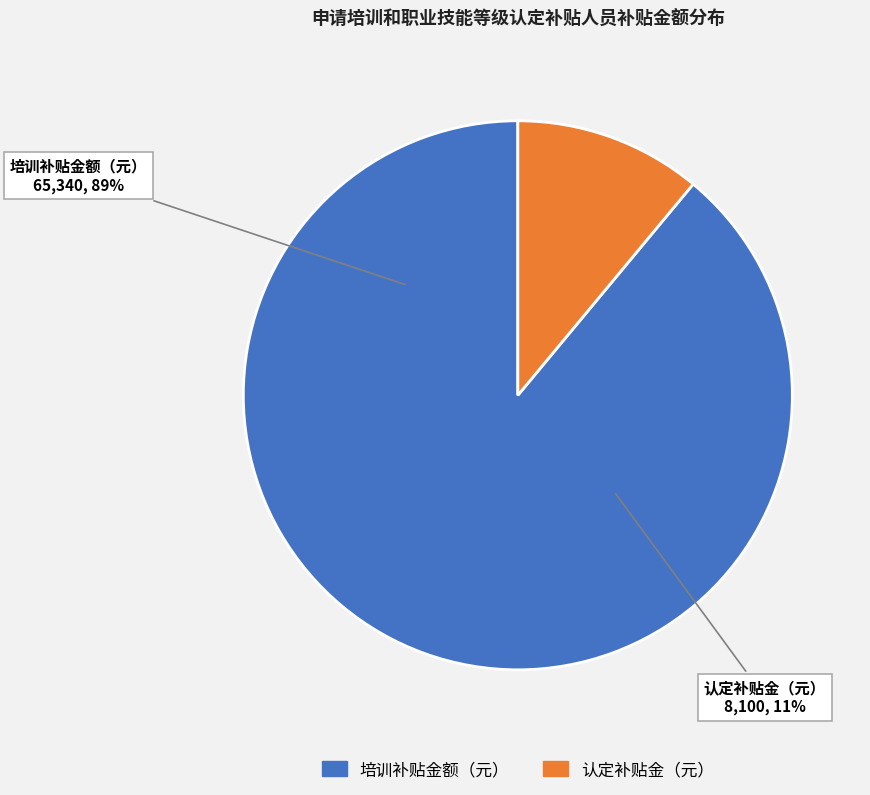

Does 7 account for over 50% of the chart?

No